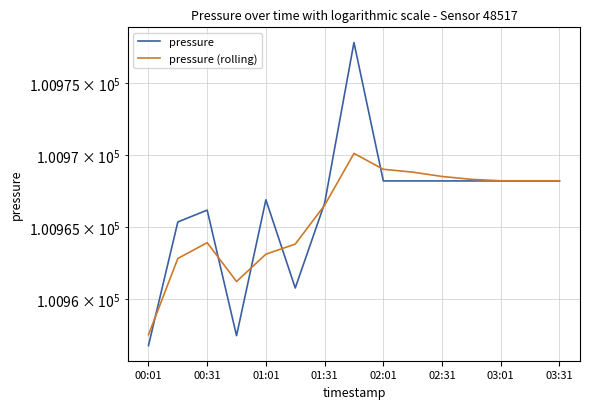

Between which two adjacent categories do pressure (rolling) and pressure first intersect?

00:01 and 00:31